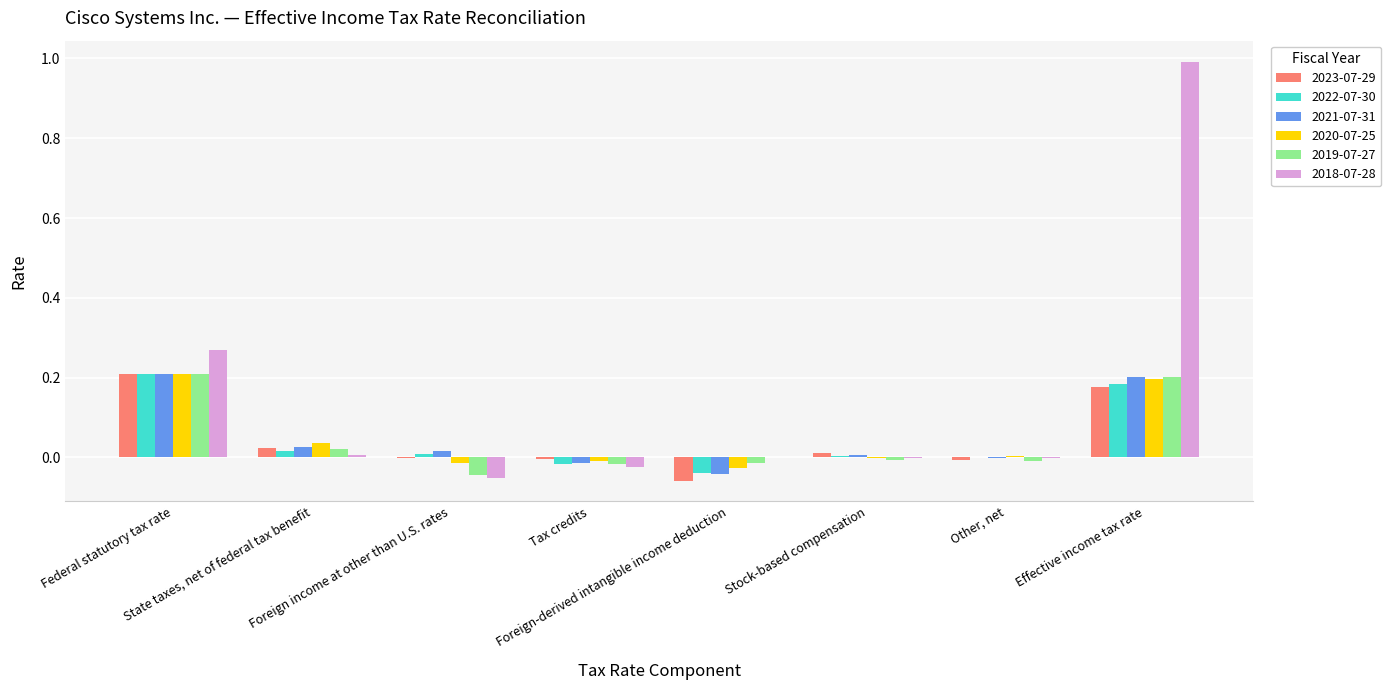

Which series has the largest total across all categories?

2018-07-28